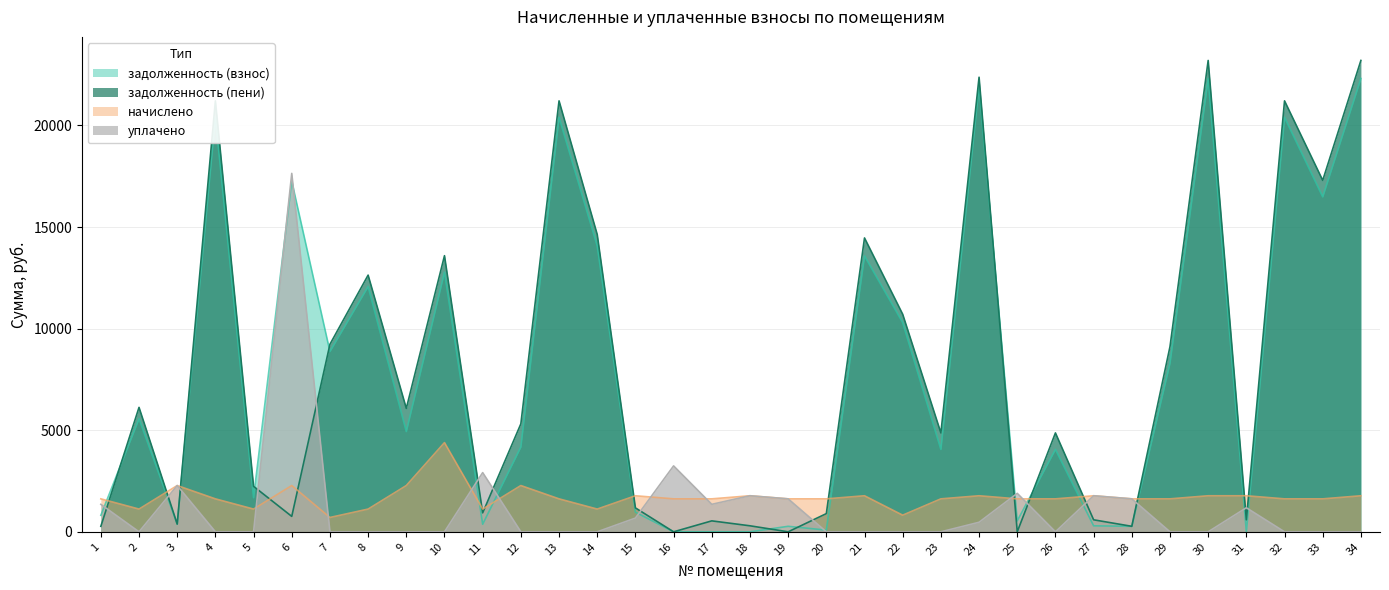

How many interior local valleys does the задолженность (взнос) series have?

13